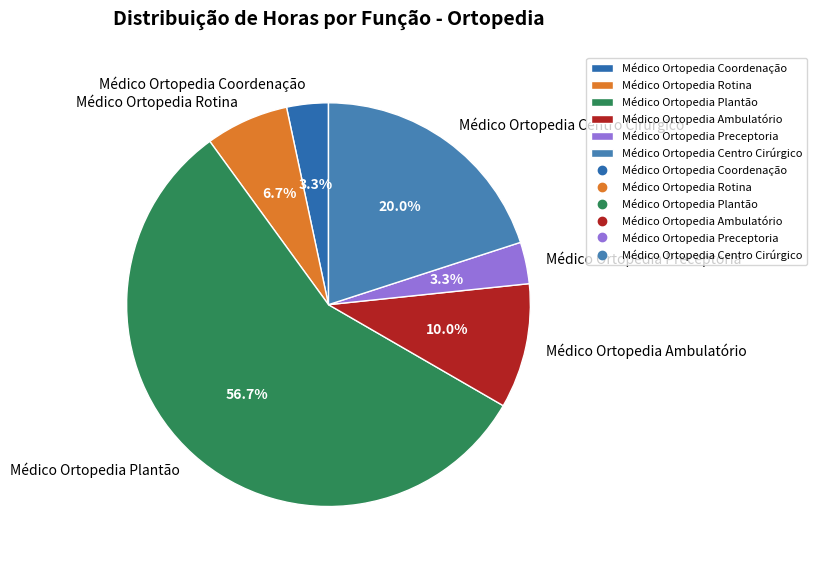

True or false: Médico Ortopedia Ambulatório accounts for 10% of the total.

True